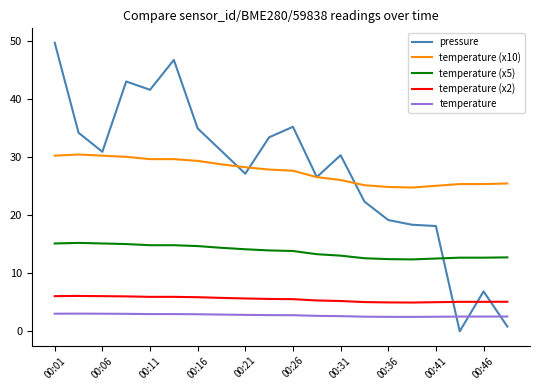

True or false: temperature (x10) and temperature (x2) intersect in this chart.

False